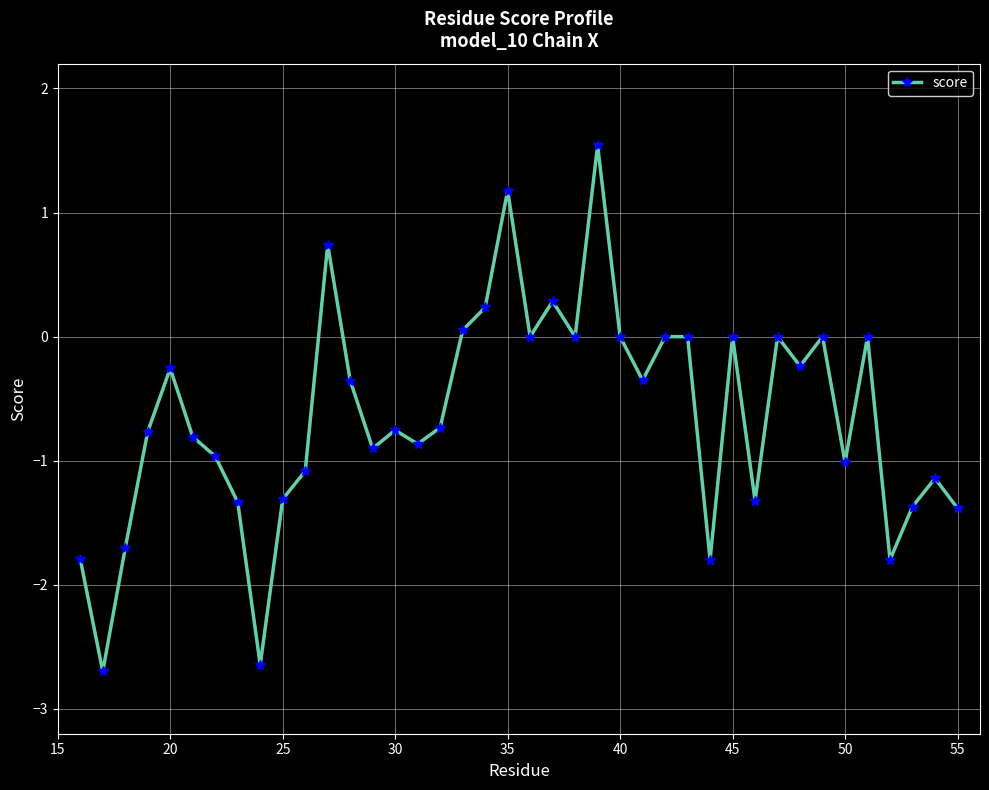

Does the chart display data point markers on the line(s)?

Yes